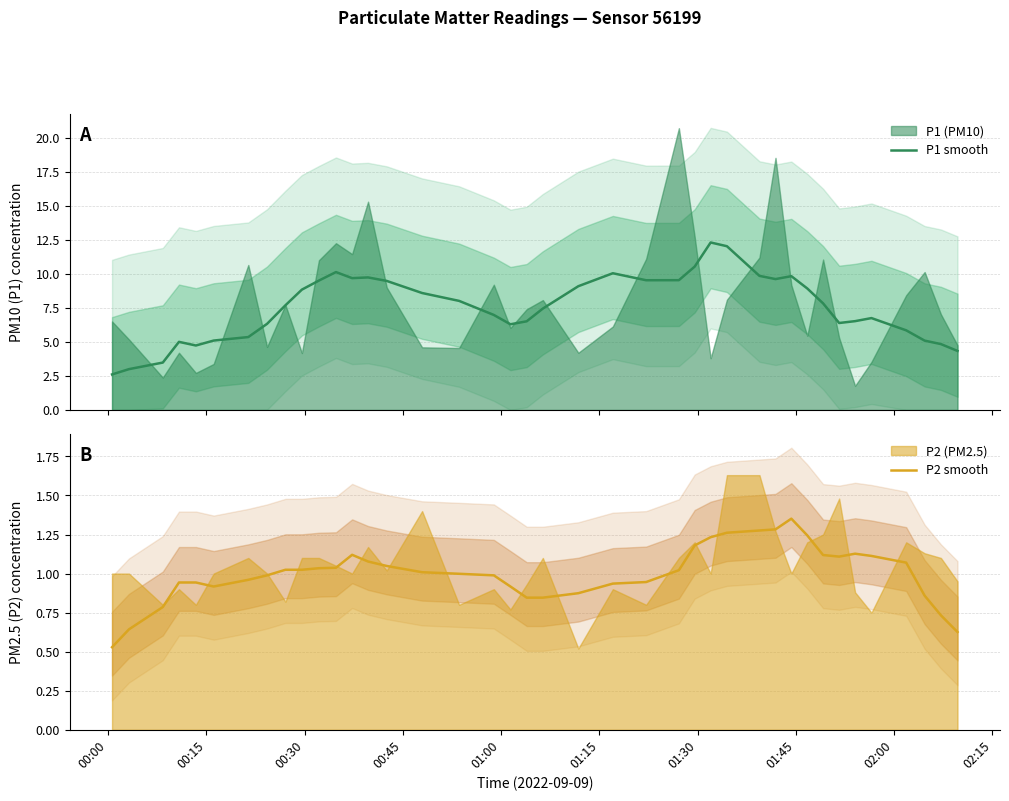

What is the lowest value of the P1 smooth series?

2.6